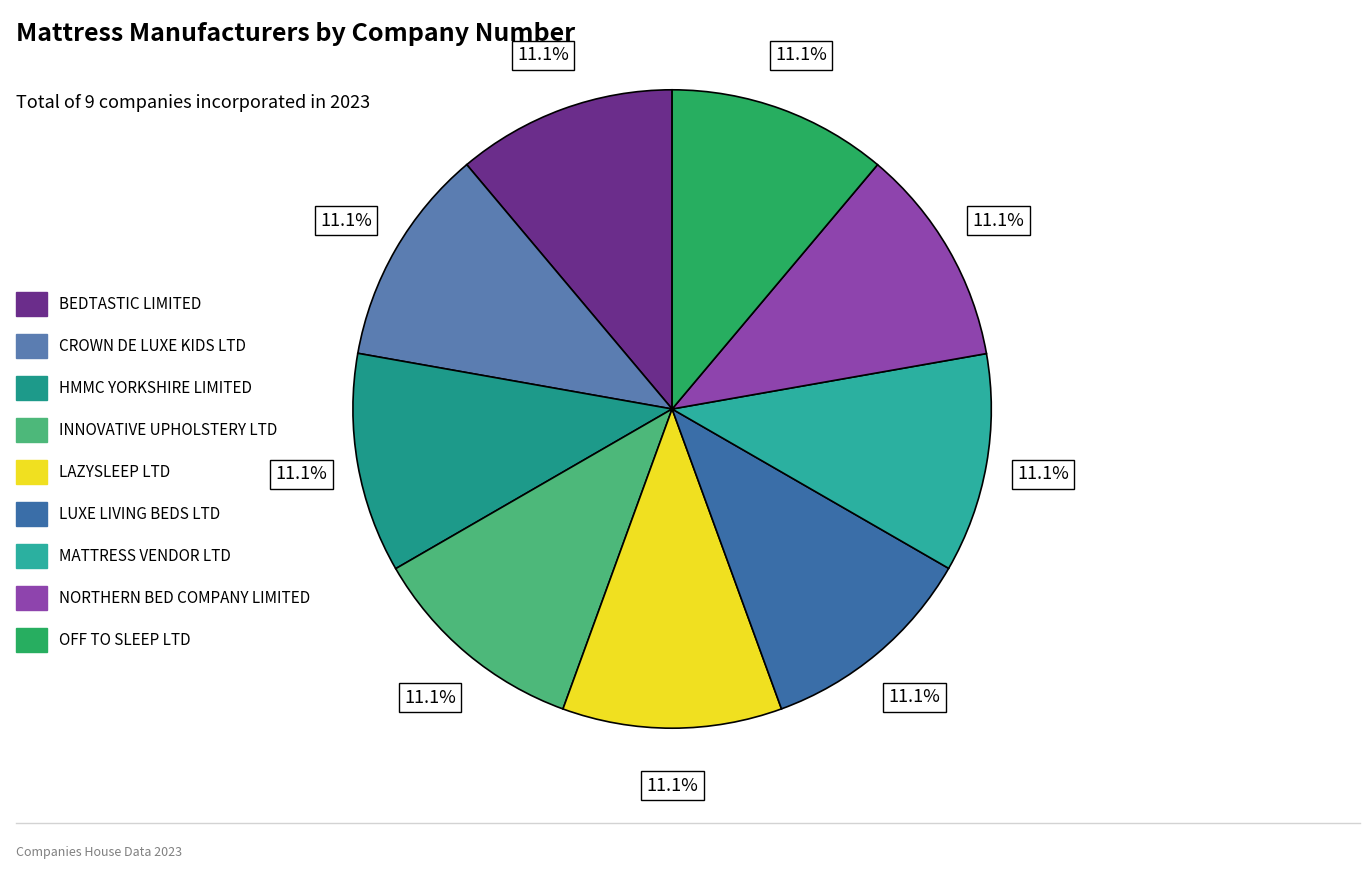

How many segments does this pie chart have?

9